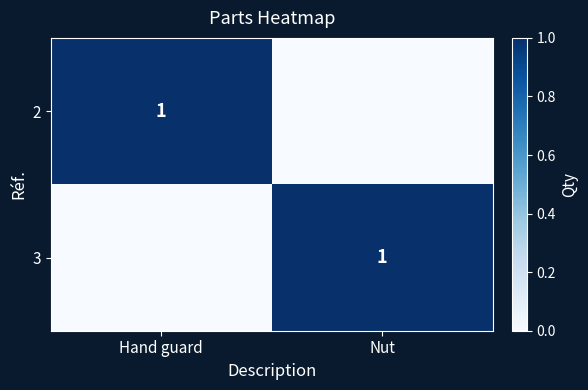

Is it true that 3 equals 1 at Nut?

True